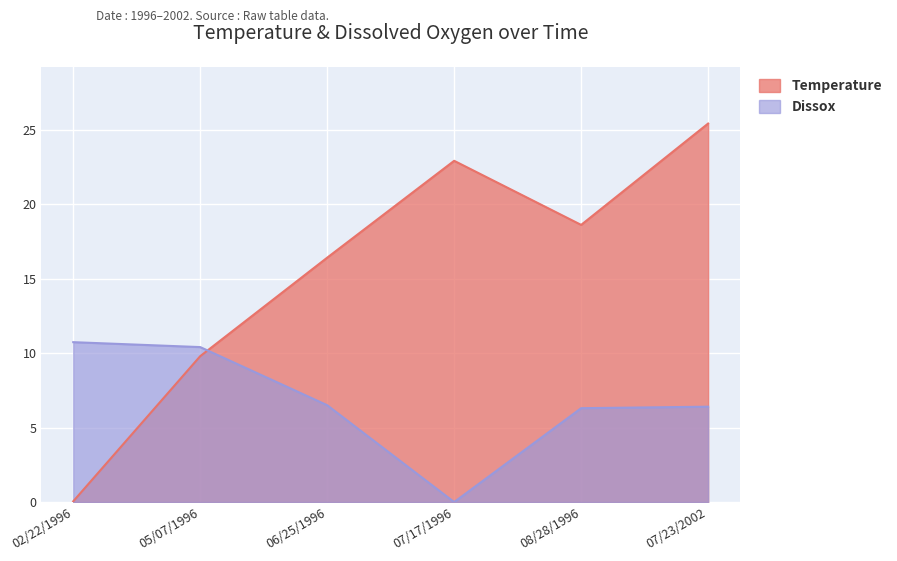

Which series has the largest range (max minus min)?

Temperature